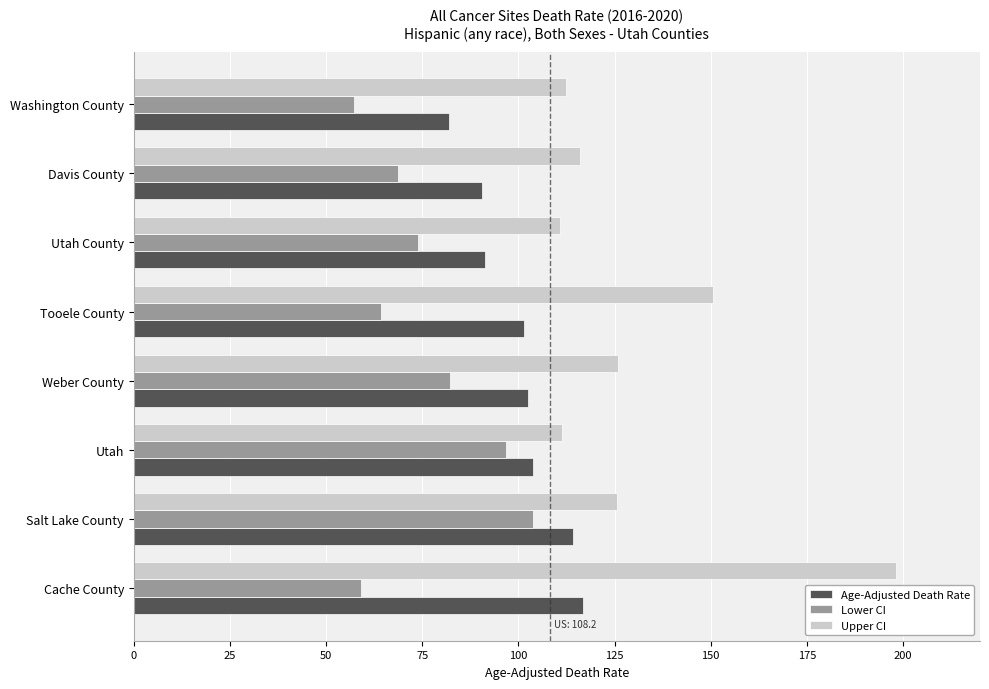

Is the value of Lower CI at Washington County greater than the value of Age-Adjusted Death Rate at Washington County?

No